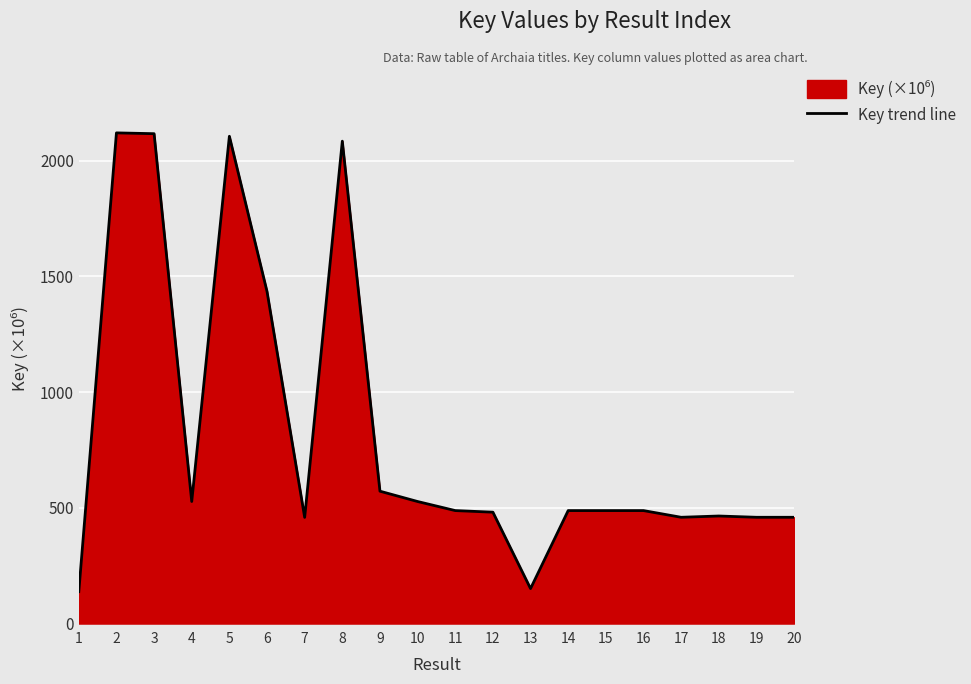

Which has a higher value, 9 or 2?

2